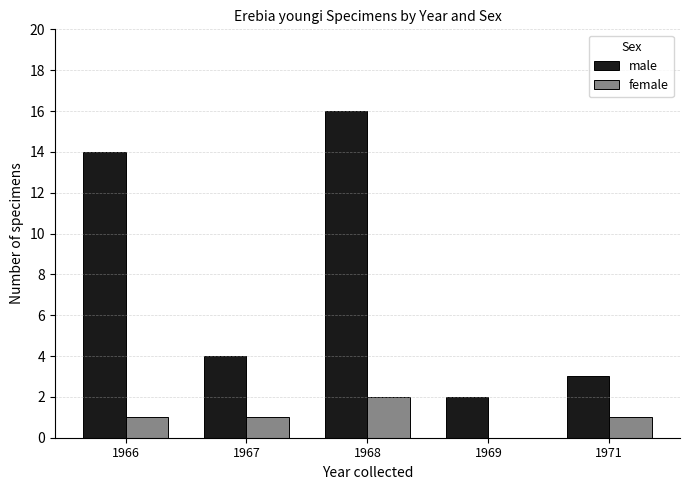

Does the chart contain stacked bars?

No